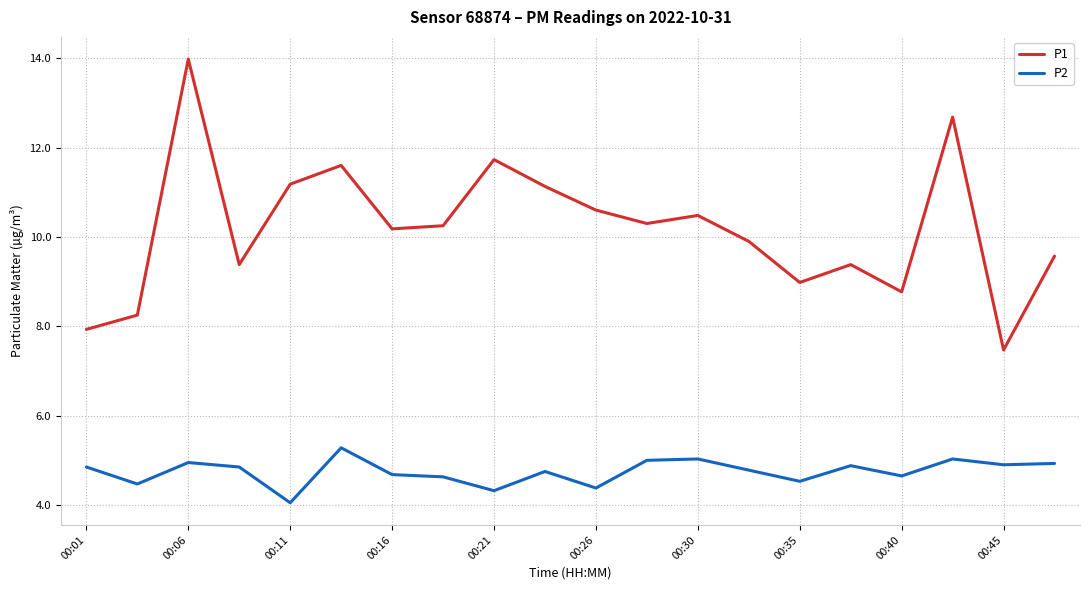

How many interior local peaks does the P1 series have?

6